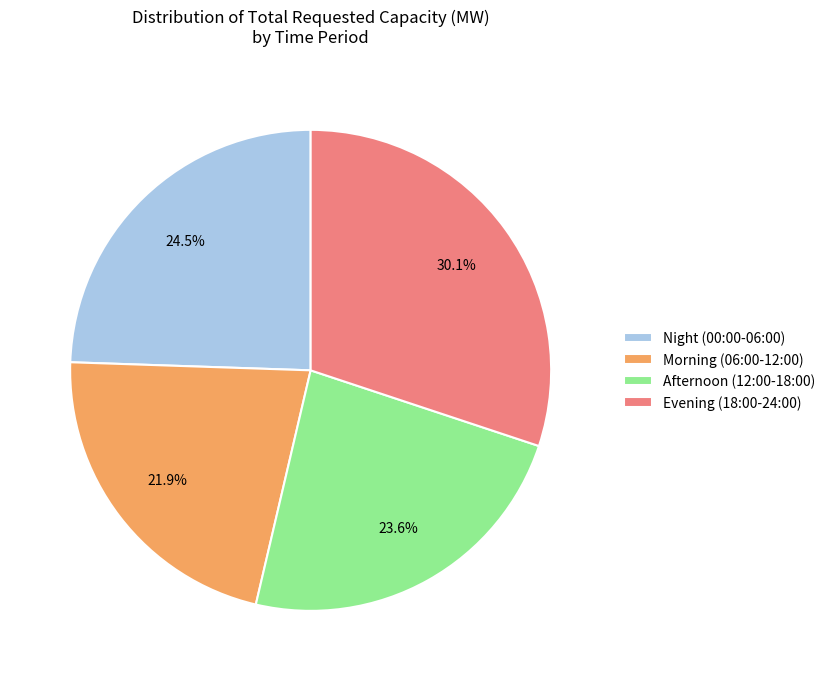

Is there a majority slice in this chart?

No